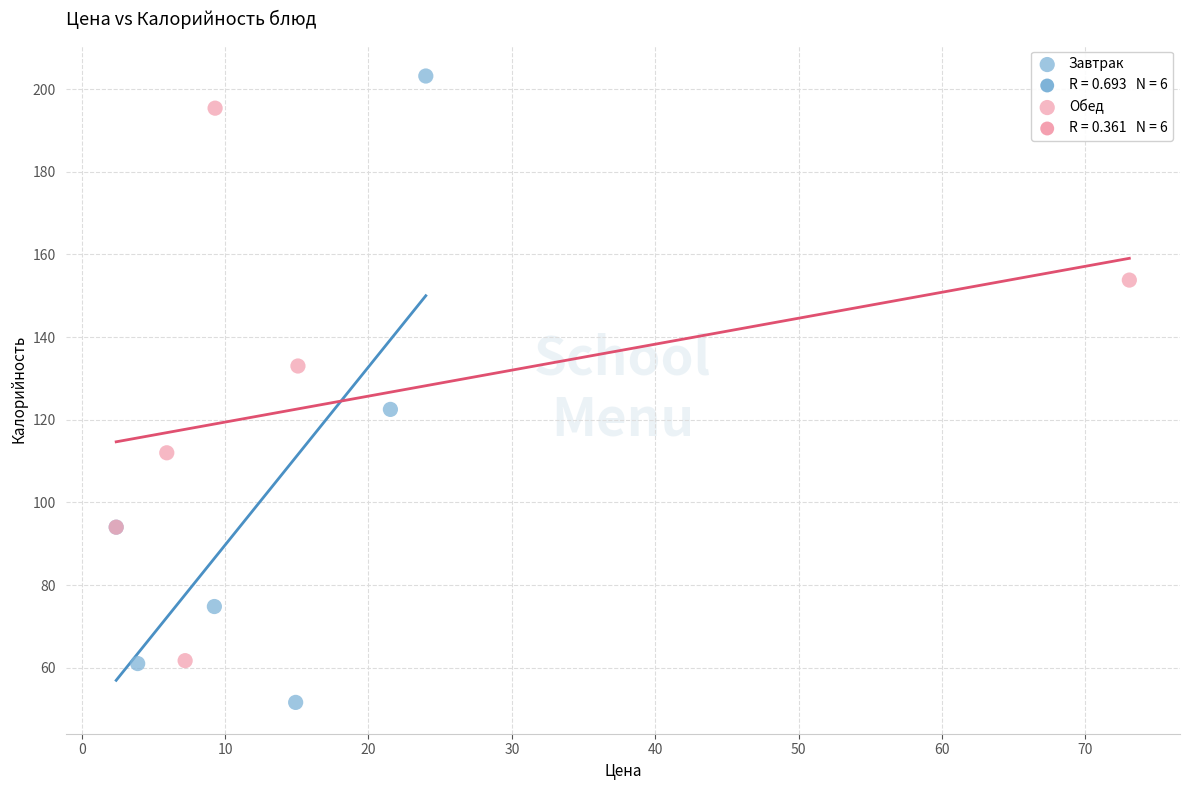

Which series has the largest Y range (max minus min)?

Завтрак